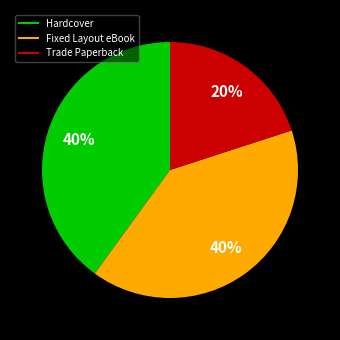

Is the sum of Fixed Layout eBook and Trade Paperback greater than half?

Yes